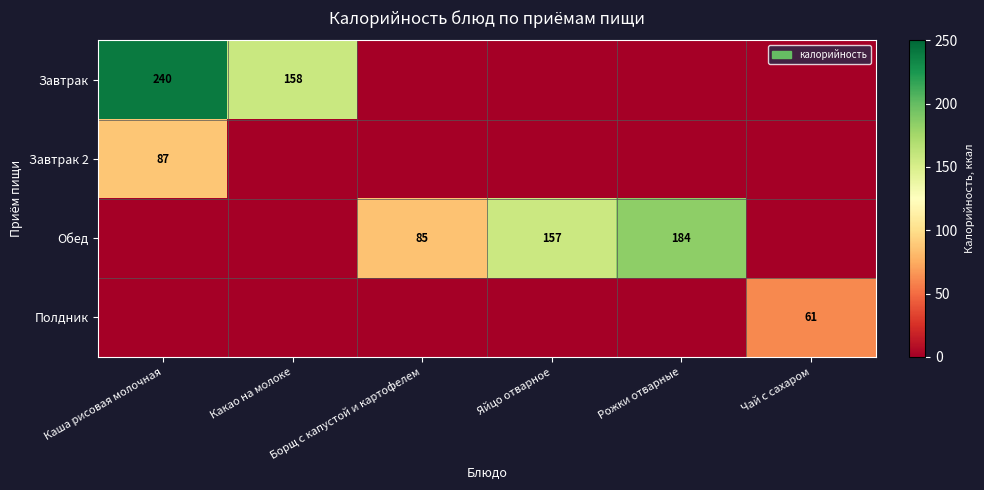

The value of Завтрак at Каша рисовая молочная is 240. True or false?

True